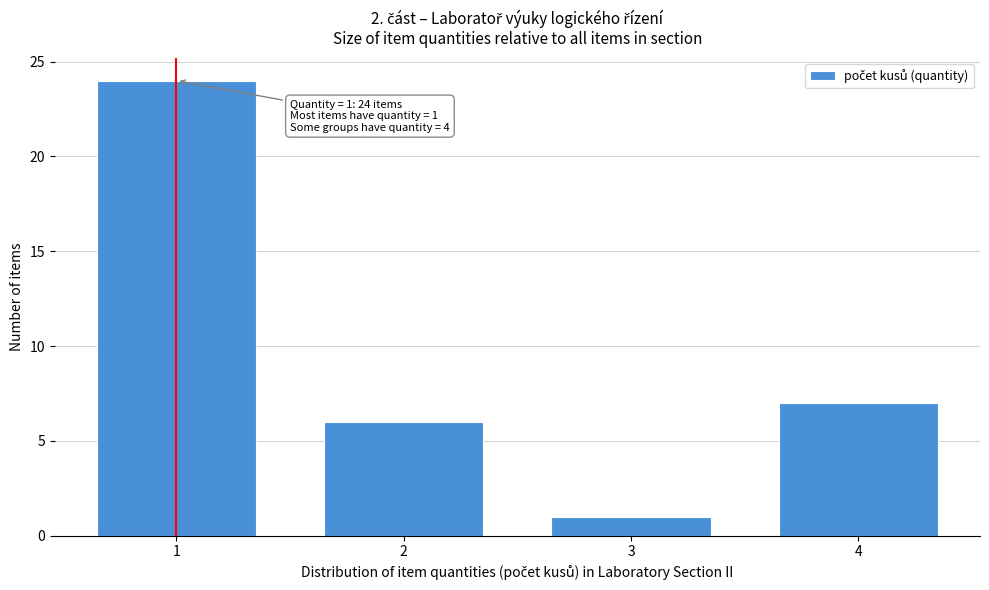

Reading right to left, list all the values displayed in this chart.

7	1	6	24